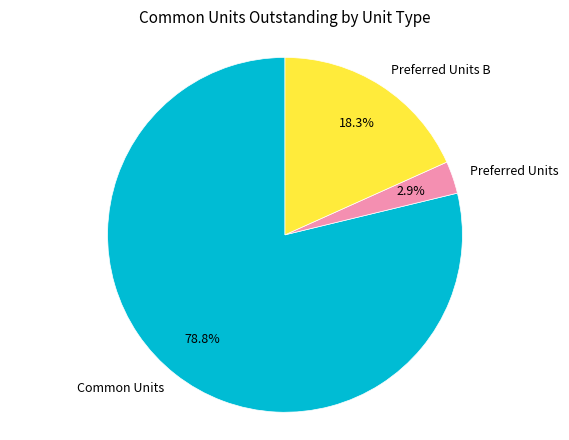

Do Common Units and Preferred Units together represent more than half of the pie?

Yes